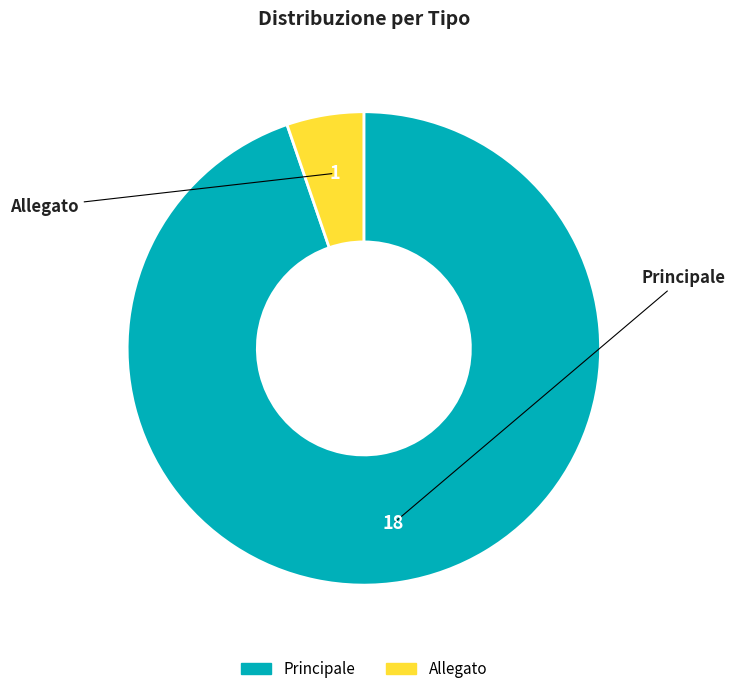

Between Principale and Allegato, which is larger?

Principale